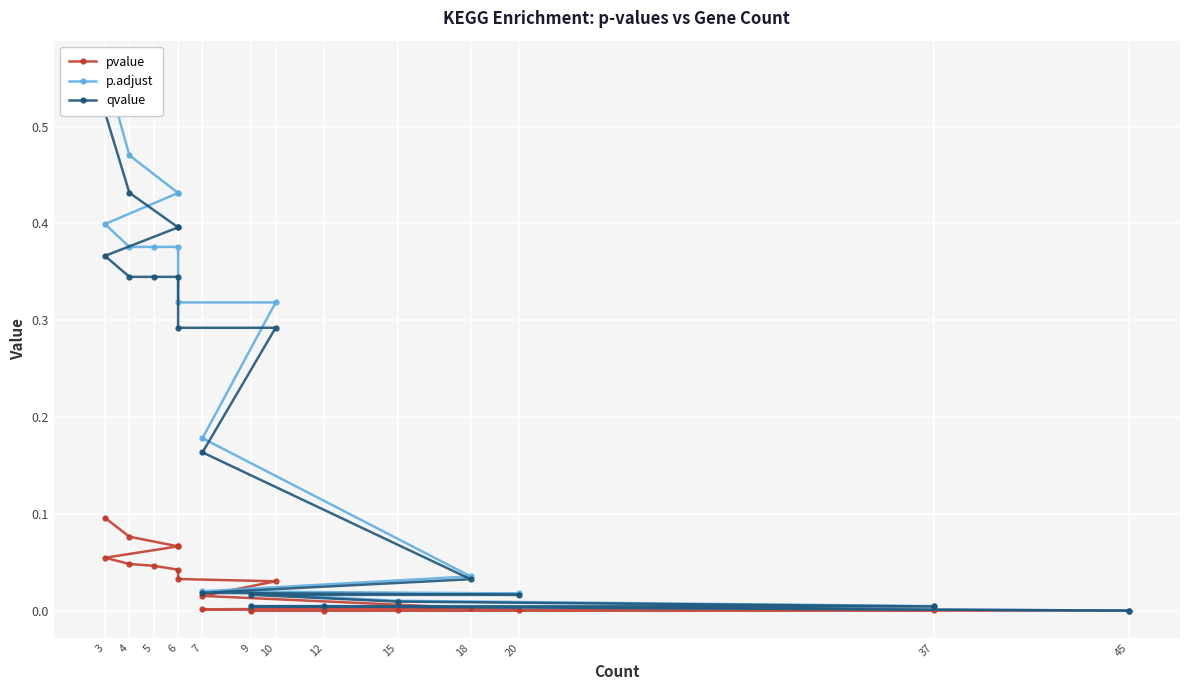

True or false: qvalue and p.adjust intersect in this chart.

False